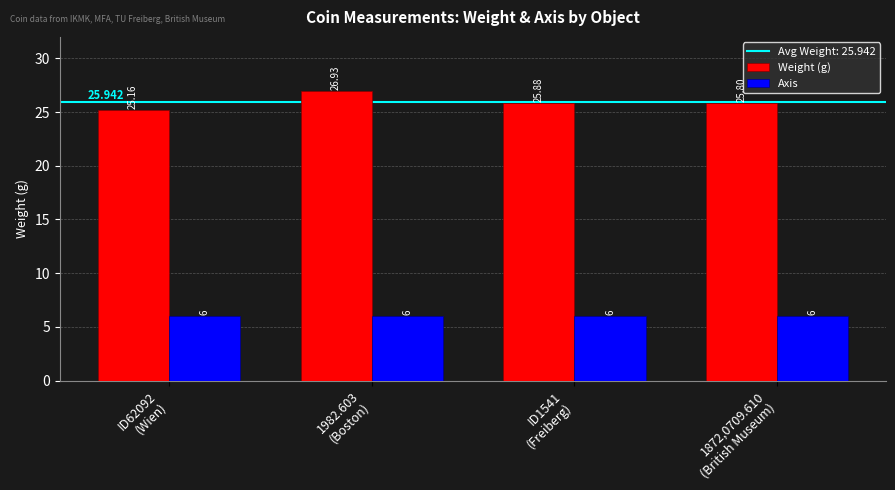

What is the sum of all Axis values?

24.0